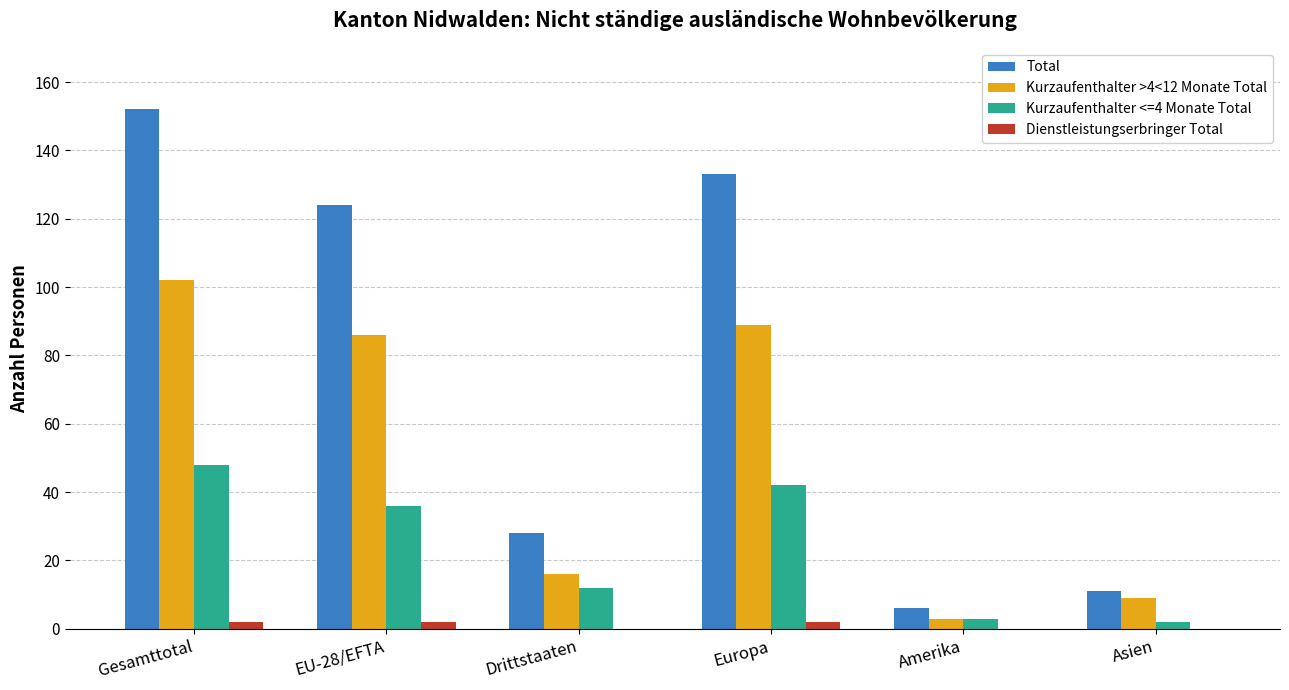

What is the average value of the Total series?

76